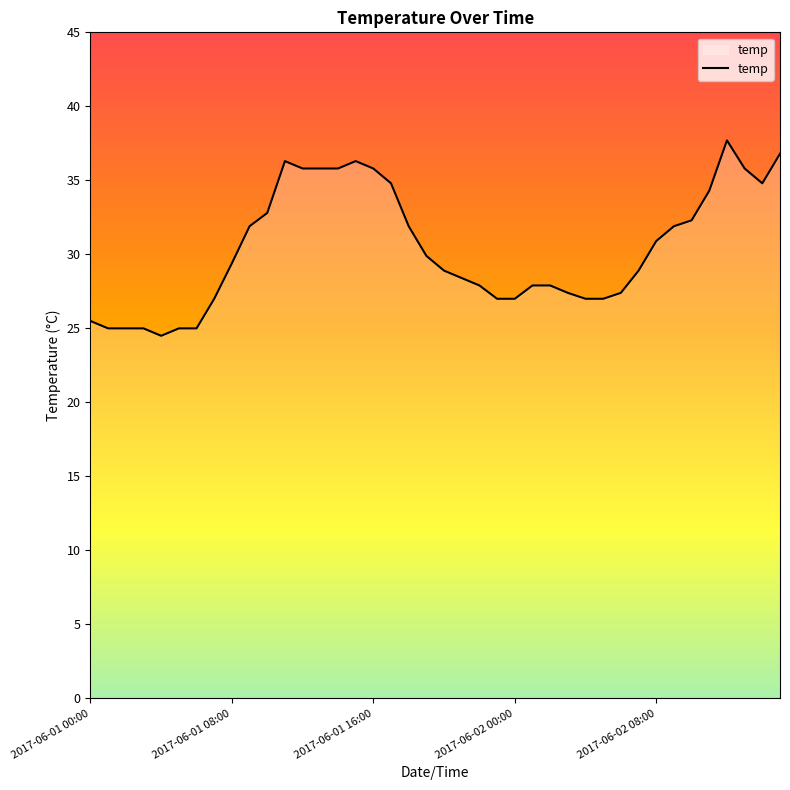

Does the chart have visible grid lines?

No